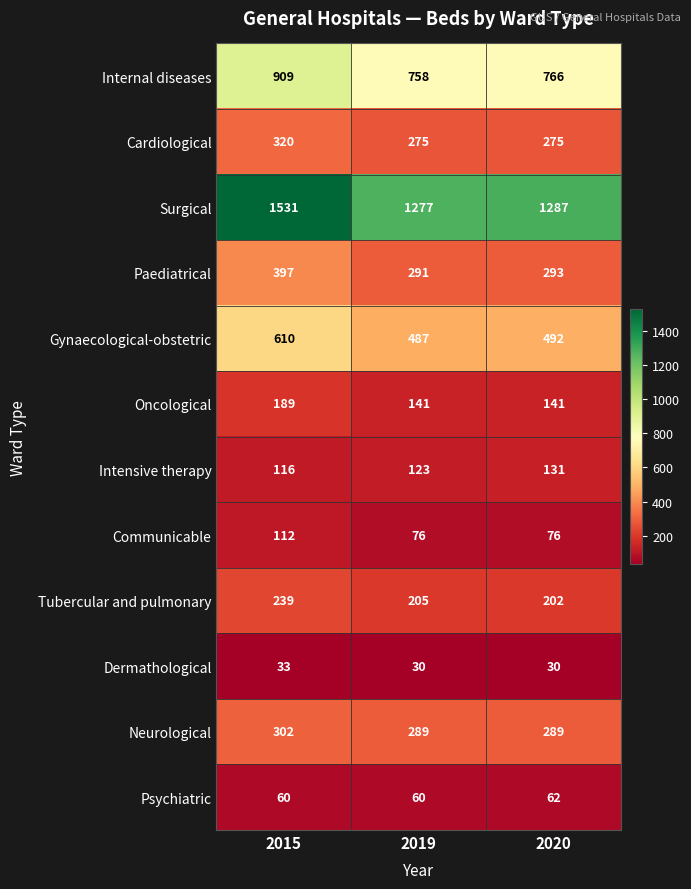

Which series has the largest total across all categories?

Surgical